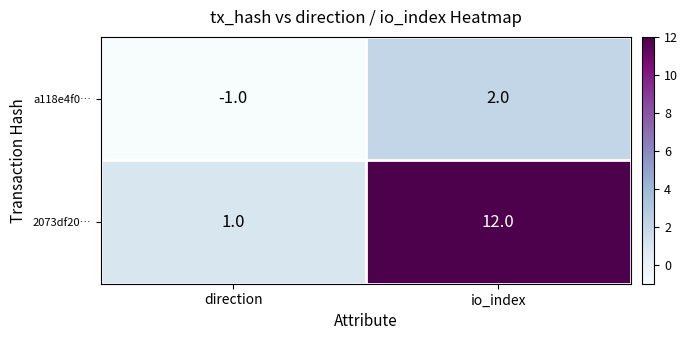

At which label is 2073df20… closest to 6?

direction